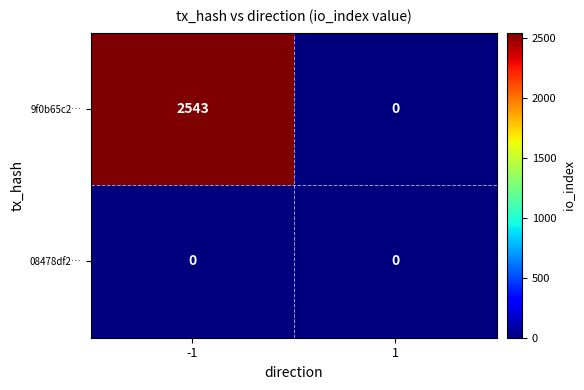

What is the total value across all series at -1?

2543